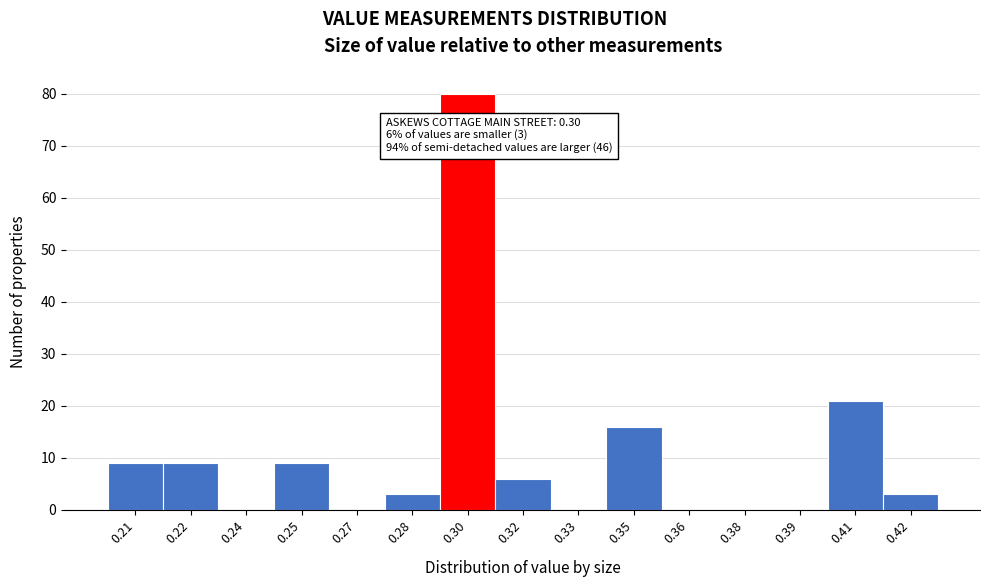

Reading left to right, what are all the values shown in this chart?

0.21=9	0.22=9	0.24=0	0.25=9	0.27=0	0.28=3	0.30=80	0.32=6	0.33=0	0.35=16	0.36=0	0.38=0	0.39=0	0.41=21	0.42=3